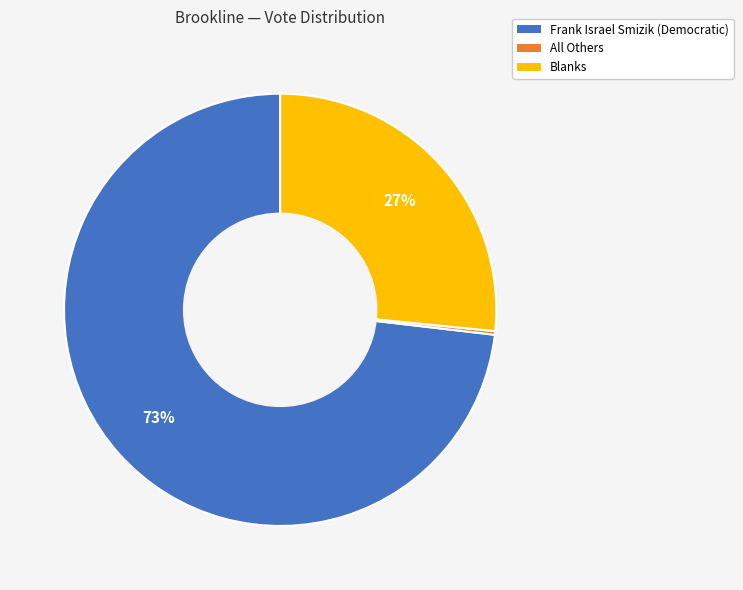

Is there a majority slice in this chart?

Yes